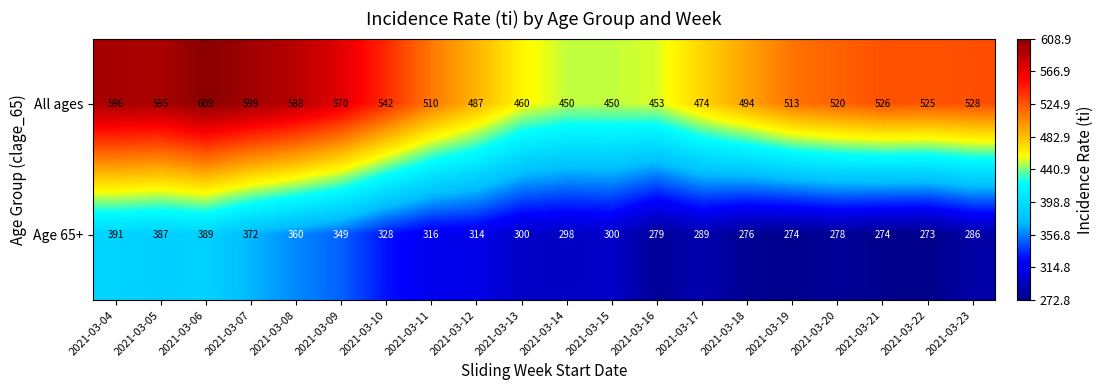

What is the difference between the maximum and second lowest values in the All ages series?

159